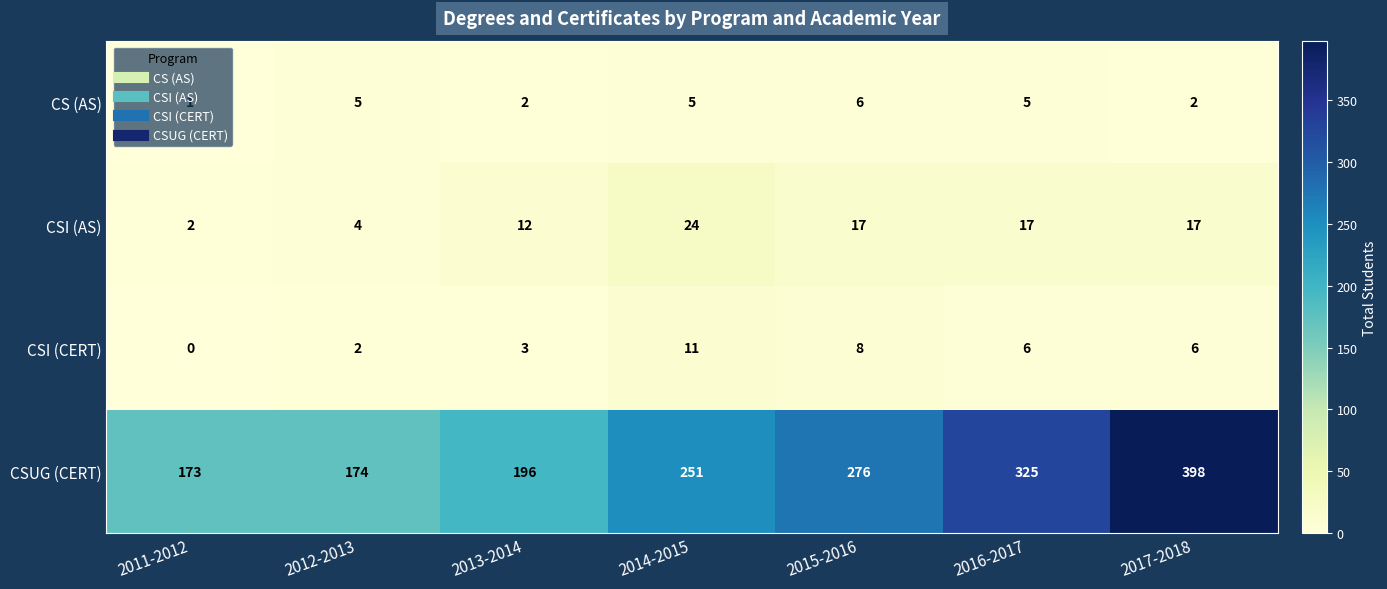

Which series has the largest total across all categories?

CSUG (CERT)